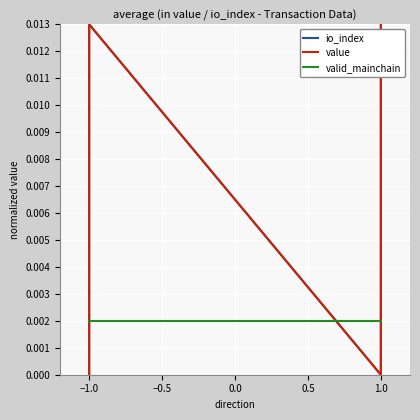

At which category is the sum across all series the highest?

−1.0